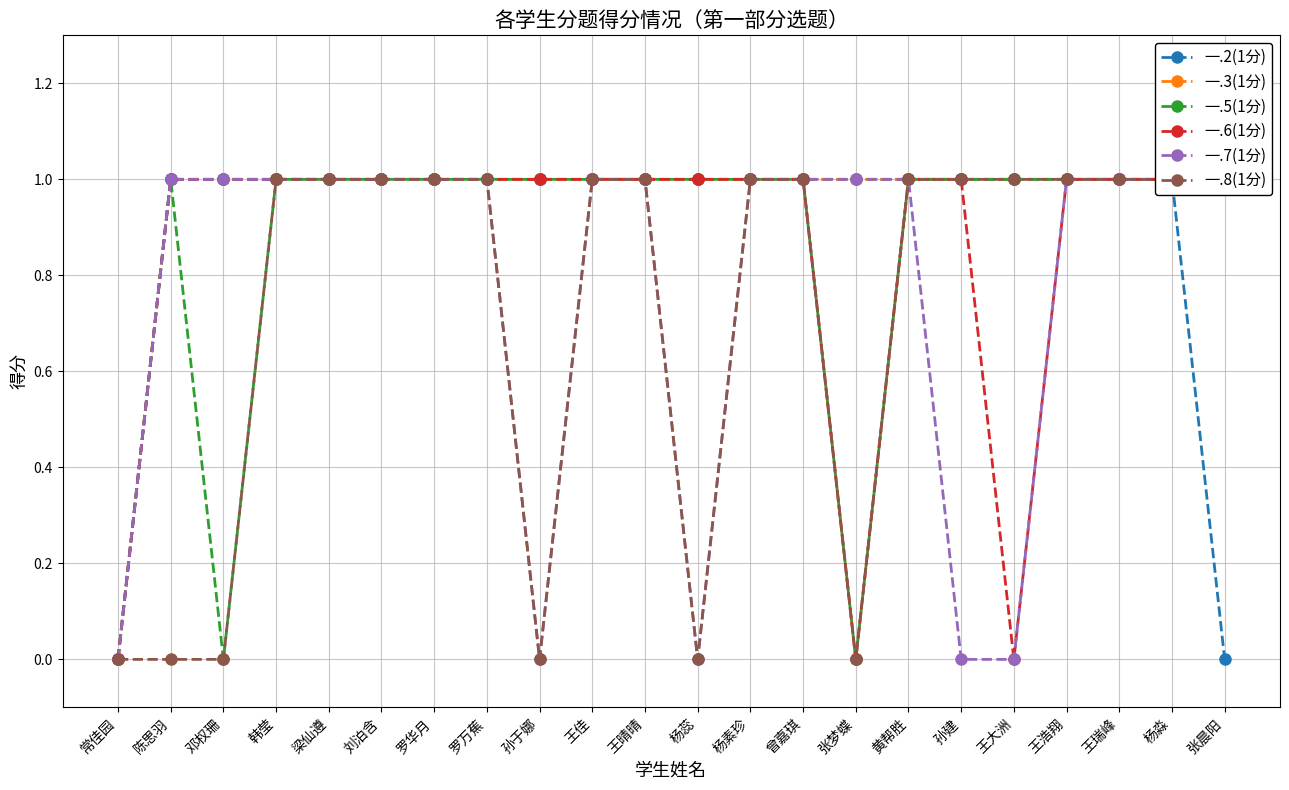

At which label does 一.6(1分) reach its peak?

陈思羽